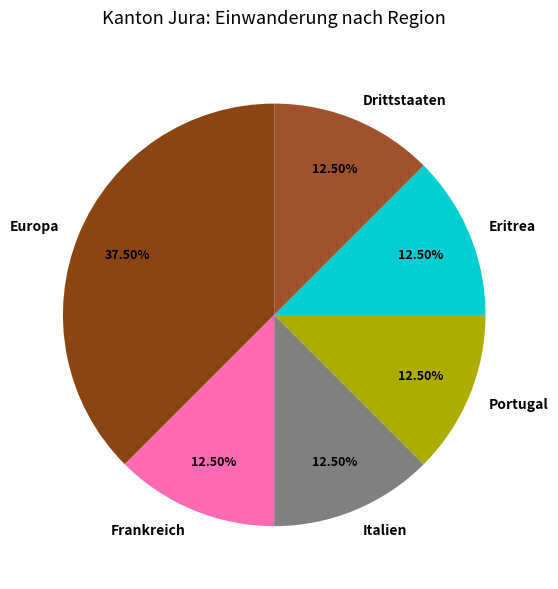

What is the ratio of the value at Drittstaaten to the value at Italien?

1.0